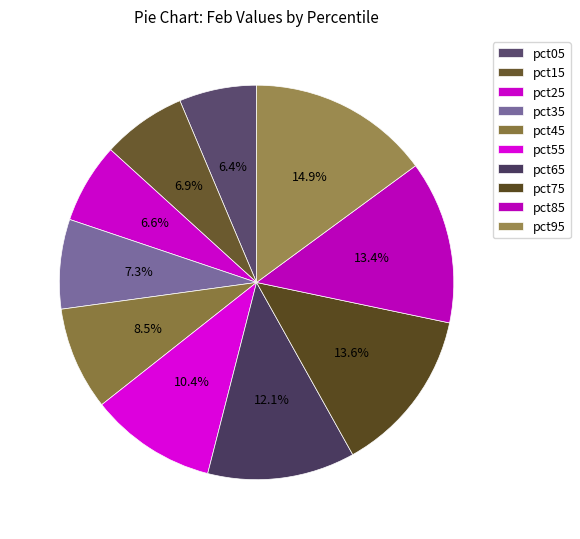

Which has a higher value, pct15 or pct25?

pct15